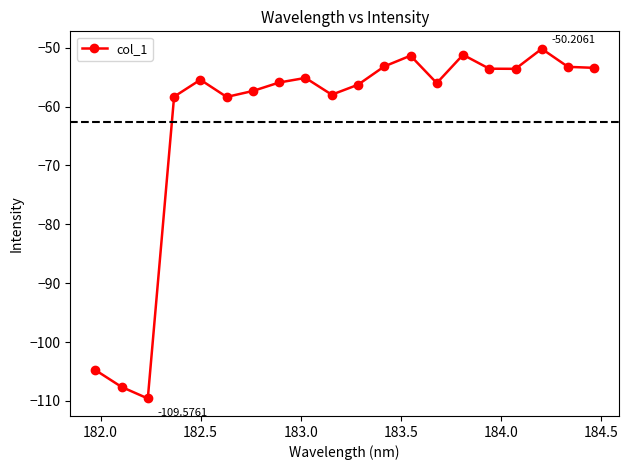

True or false: the data has more than 0 interior local peaks.

True